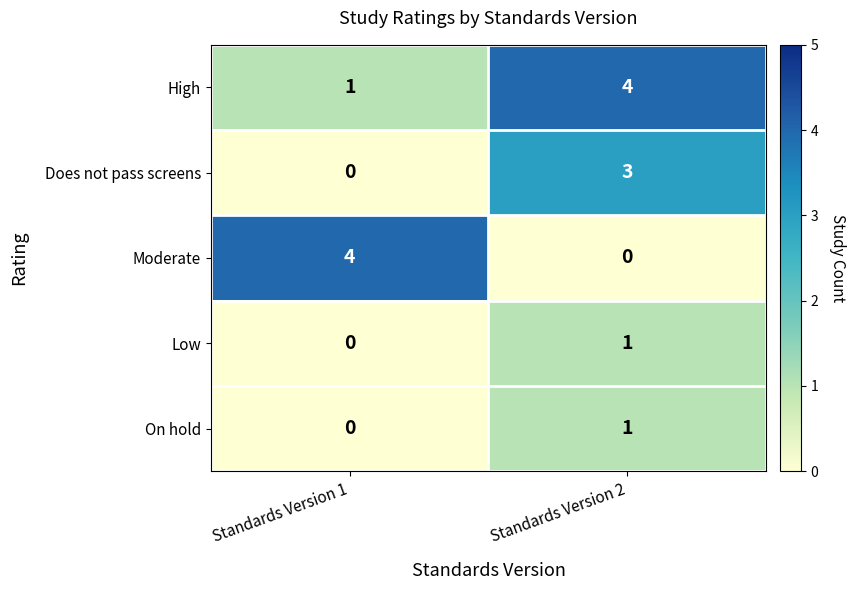

Reading left to right, extract all data points from this chart.

High: Standards Version 1=1	Standards Version 2=4
Does not pass screens: Standards Version 1=0	Standards Version 2=3
Moderate: Standards Version 1=4	Standards Version 2=0
Low: Standards Version 1=0	Standards Version 2=1
On hold: Standards Version 1=0	Standards Version 2=1